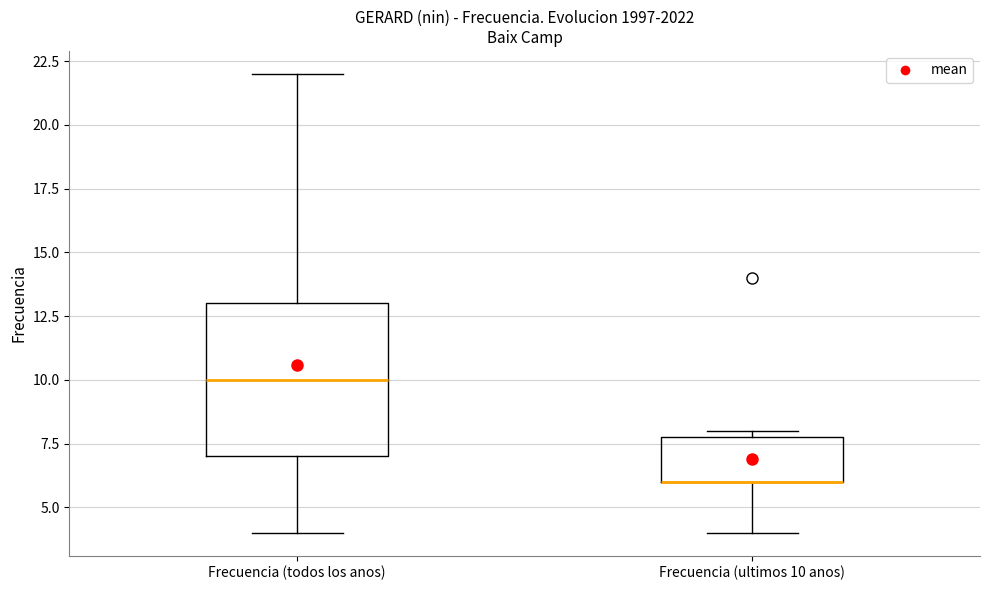

Reading left to right, read every box against the y-axis: the position of its median line, the range the box covers, and the ends of its whiskers. The values are not printed on the chart, so give them approximately, as read against the axis.

Frecuencia (todos los anos): median 10, box 7 to 13, whiskers 4 to 22
Frecuencia (ultimos 10 anos): median 6 (drawn on the box's lower edge), box 6 to 8, whiskers 4 to 8 (just above the box's upper edge)